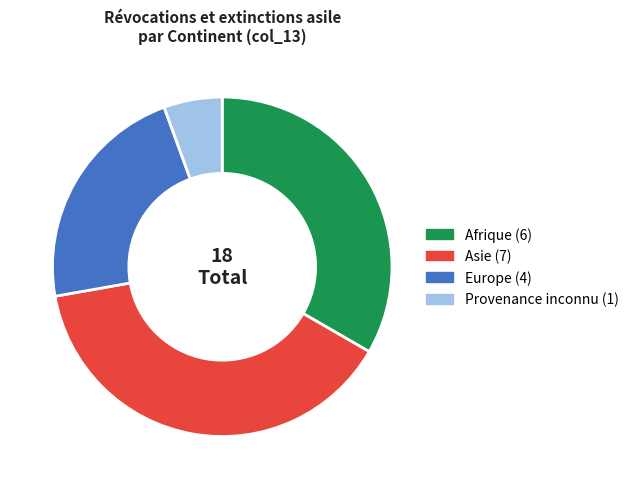

Is the sum of Afrique and Europe greater than half?

Yes